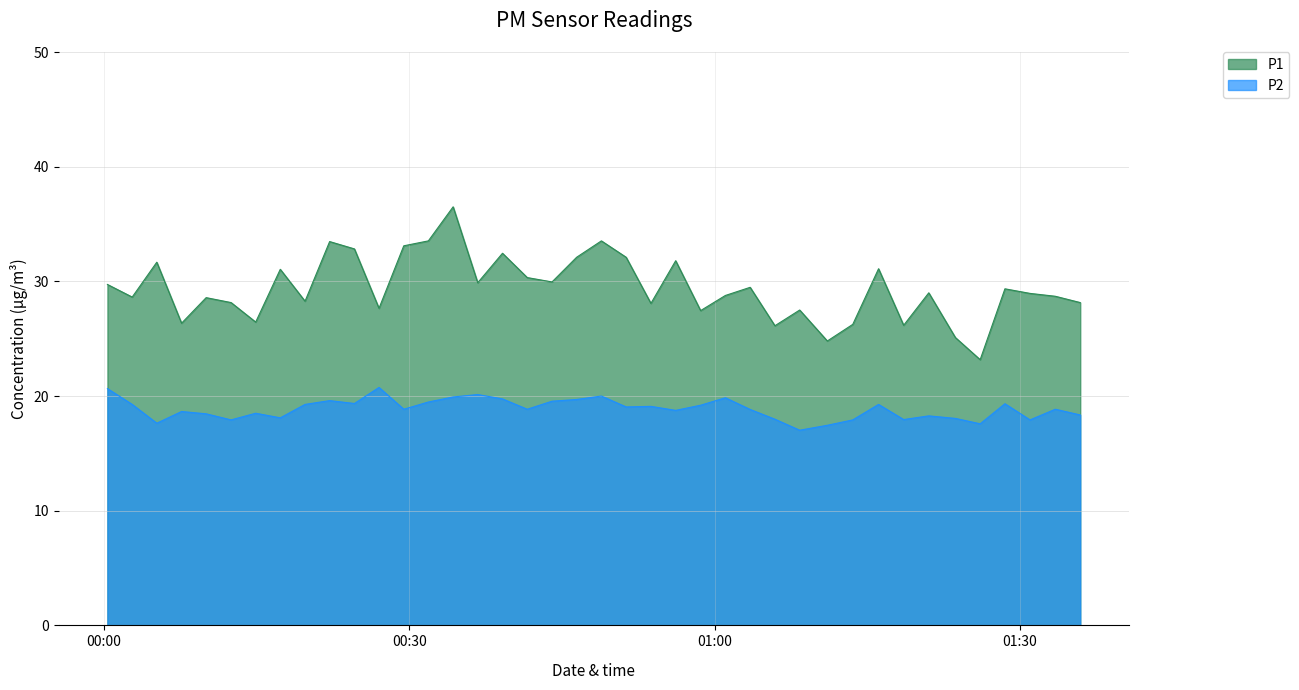

What is the smallest value displayed?

17.0